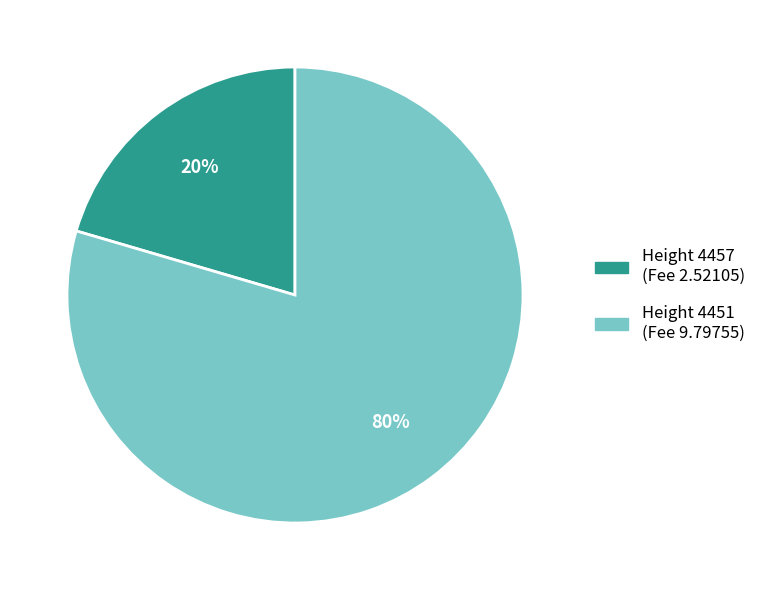

Does any single category account for the majority?

Yes